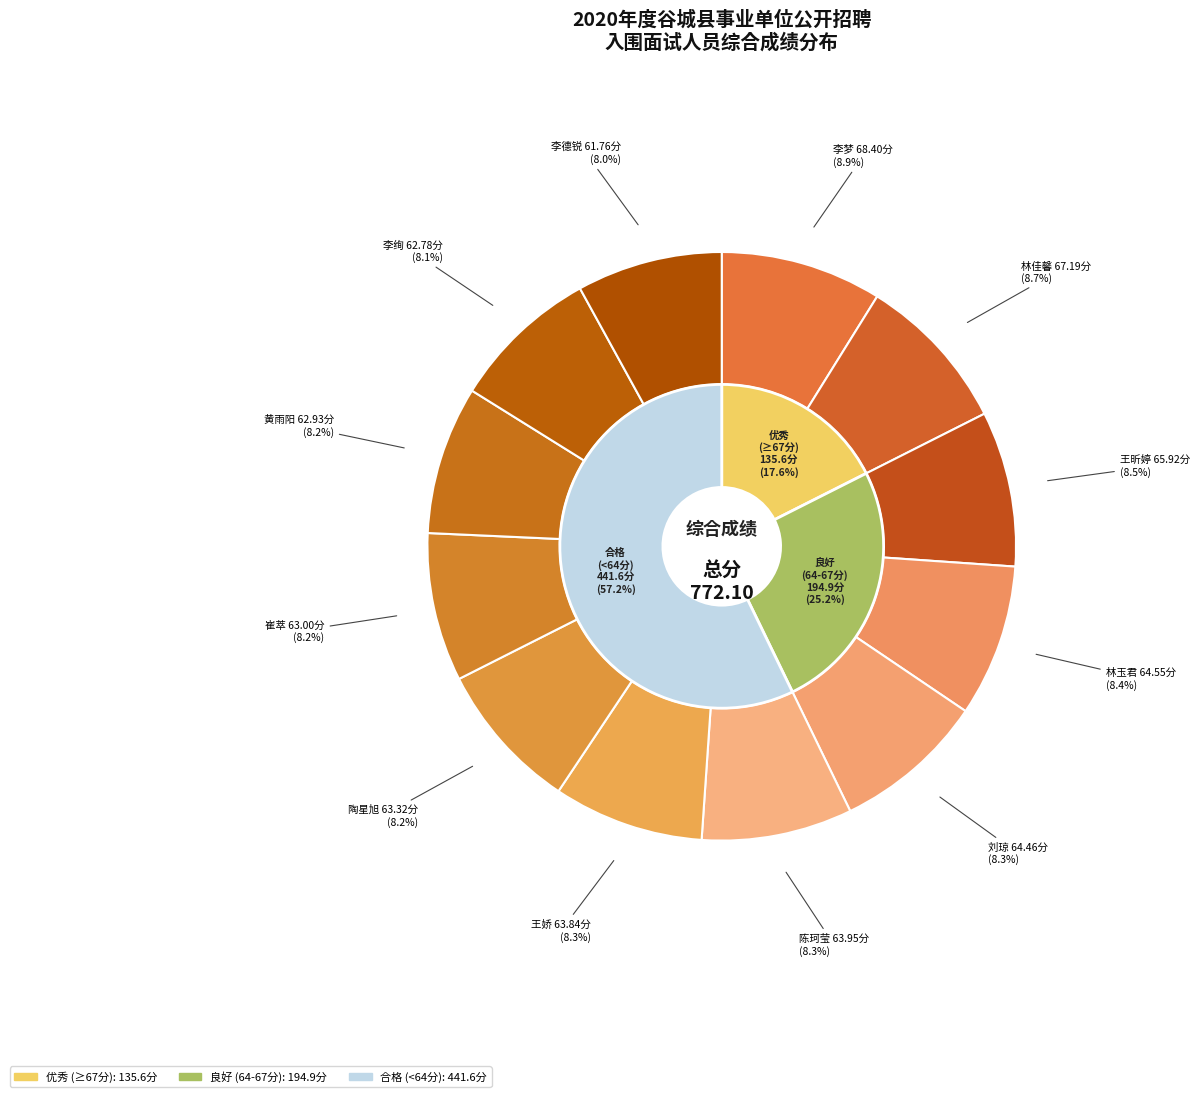

Is it true that 黄雨阳 is 8% of the pie?

True